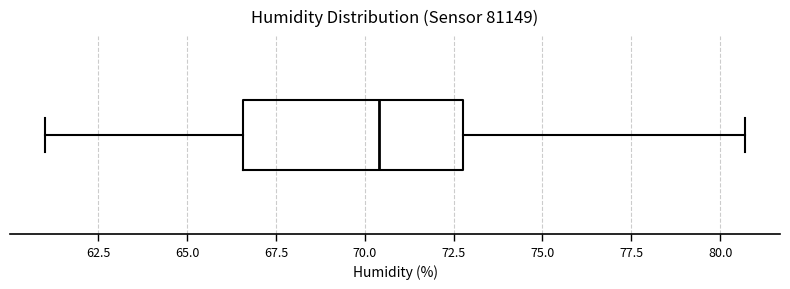

Where does the median line of the box sit on the x-axis? The values are not printed on the chart, so give them approximately, as read against the axis.

70.5